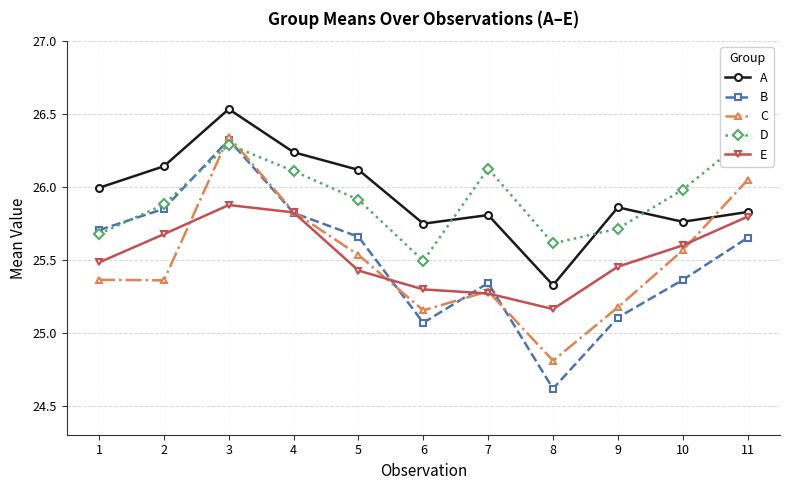

How many data points in C are above 25?

10